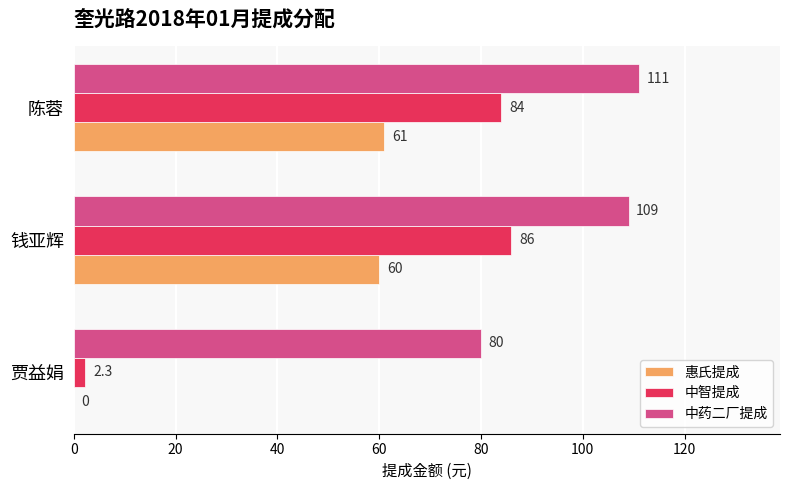

Which series changed the most between 贾益娟 and 陈蓉?

中智提成